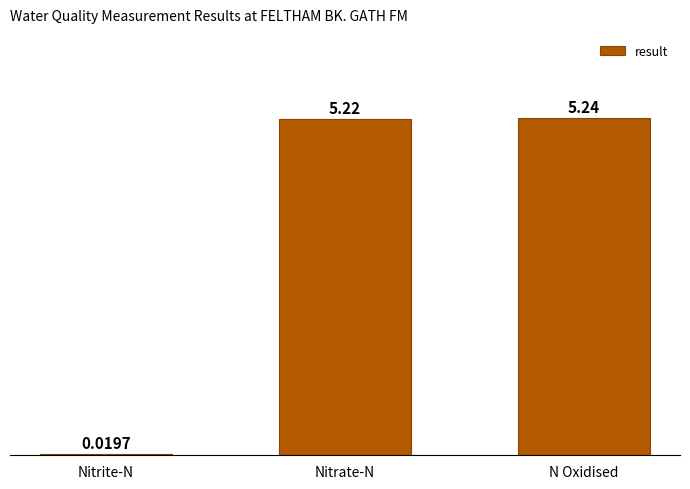

The chart shows a value of 5.2 at Nitrate-N. True or false?

True